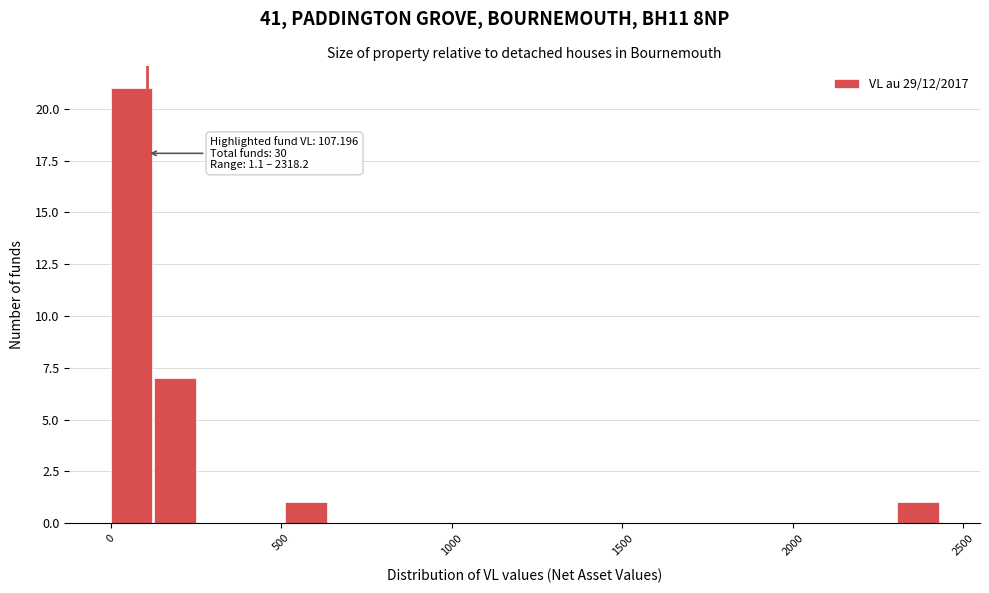

Around what value on the x-axis is the tallest bar? Give the approximate position of its centre, as read against the axis.

50